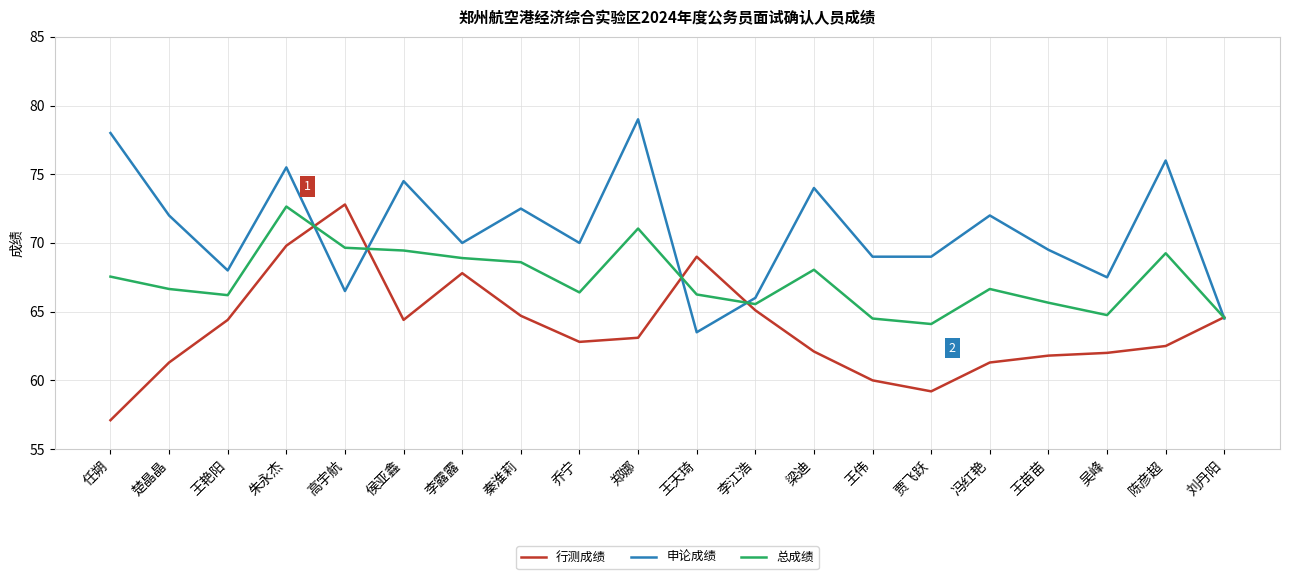

What is the spread (max minus min) of values at 朱永杰?

5.7